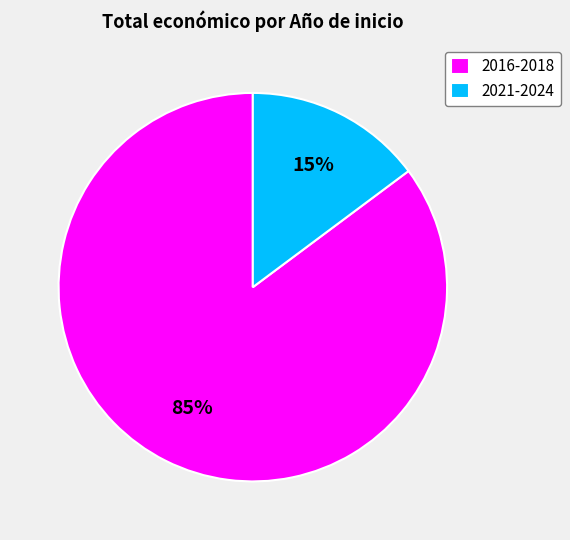

Between 2016-2018 and 2021-2024, which is larger?

2016-2018